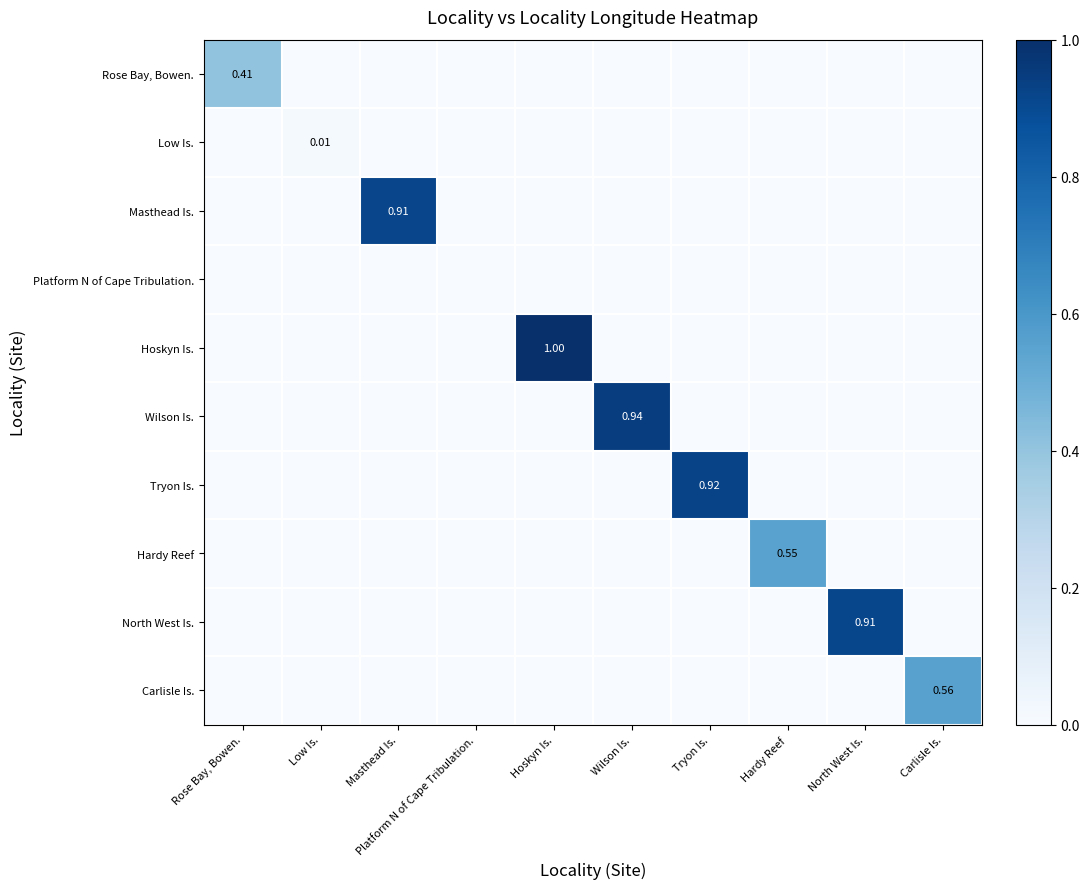

At how many categories does at least one series exceed 0?

9